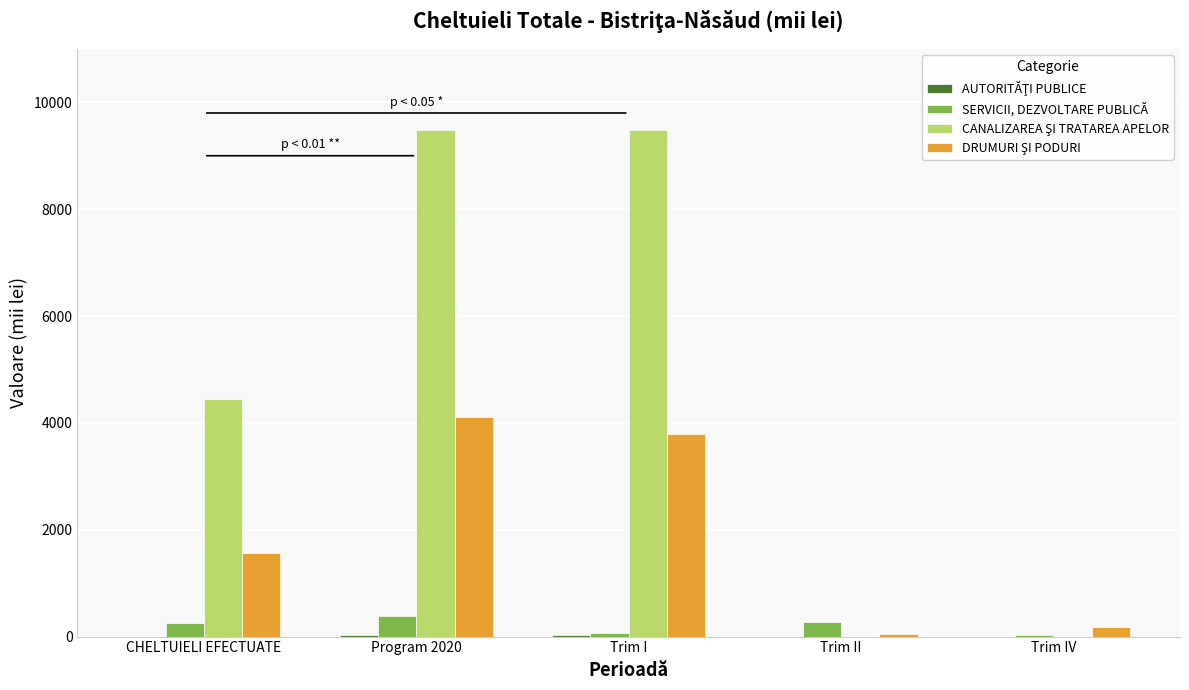

What is the sum of all SERVICII, DEZVOLTARE PUBLICĂ values?

998.6